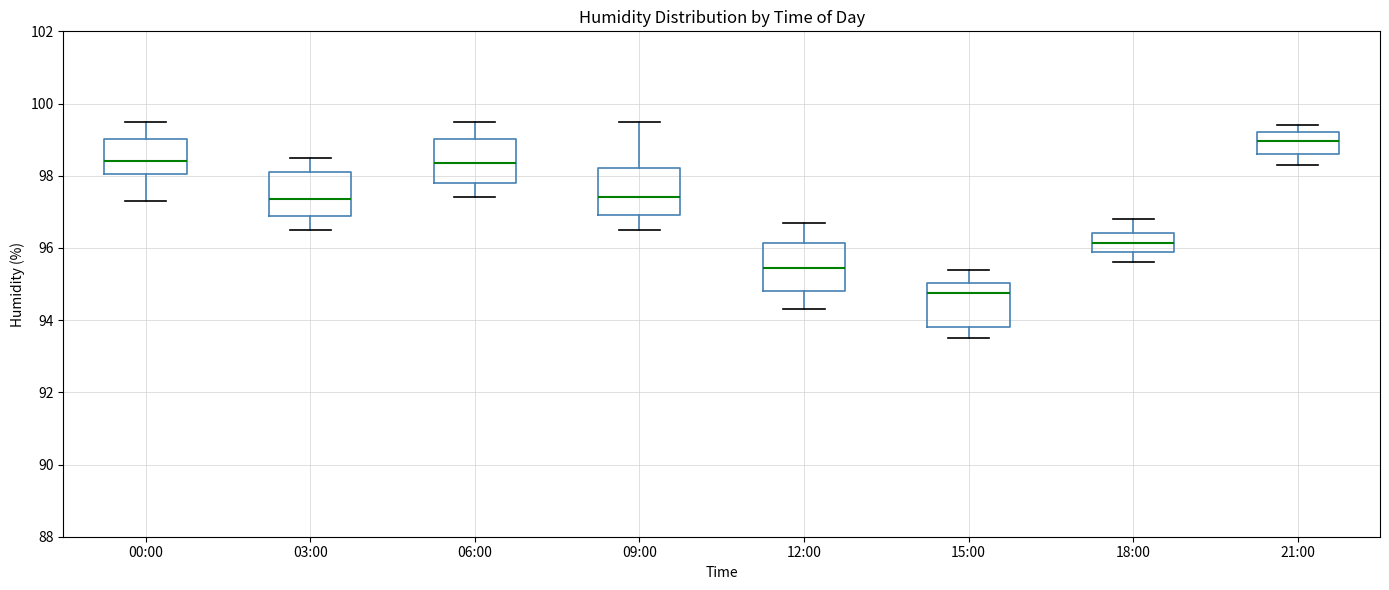

Which box has the lowest median line?

15:00